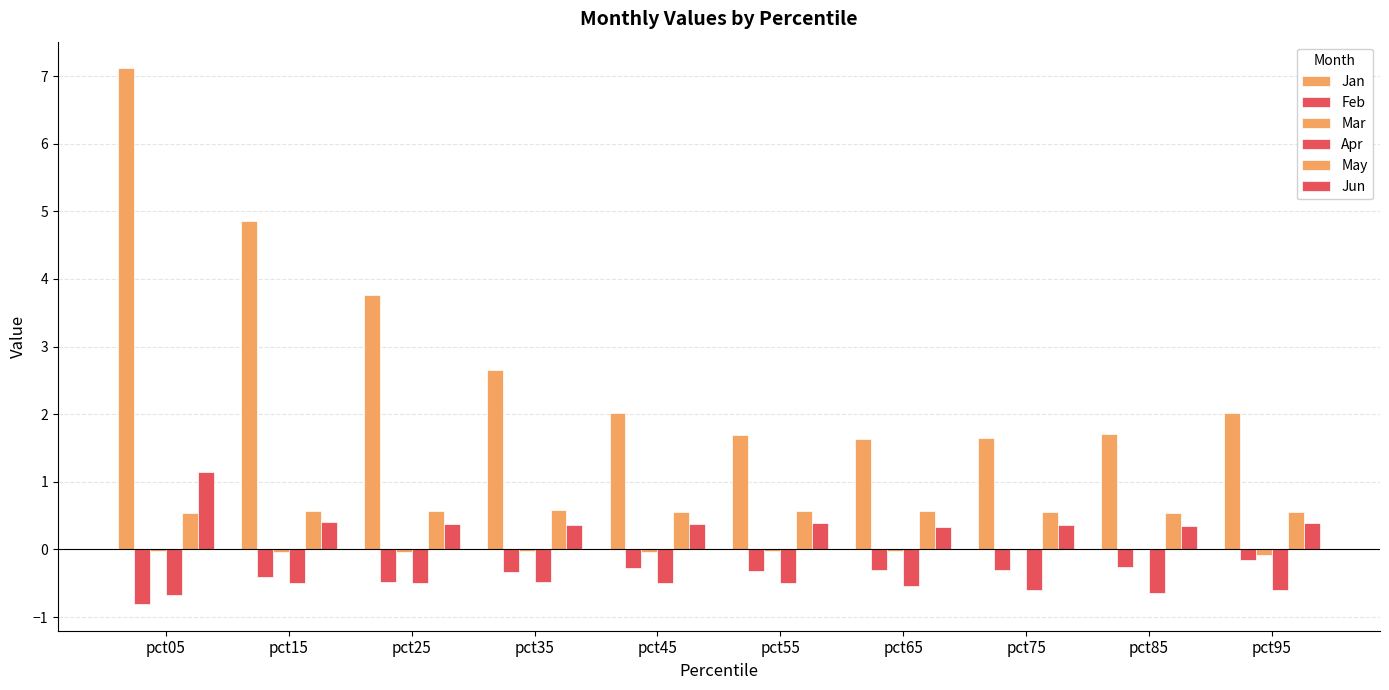

What is the total value across all series at pct55?

1.8